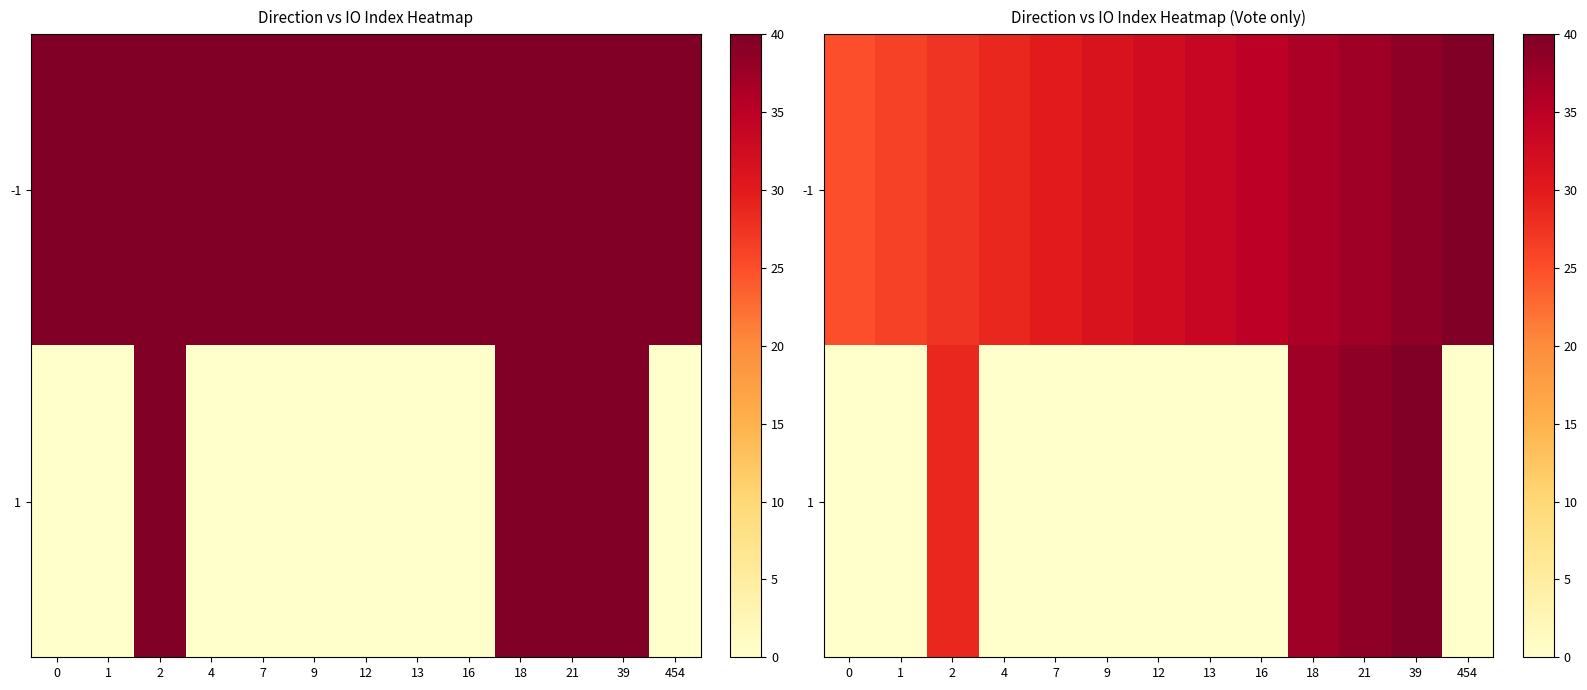

Which series changed the most between 9 and 21?

1